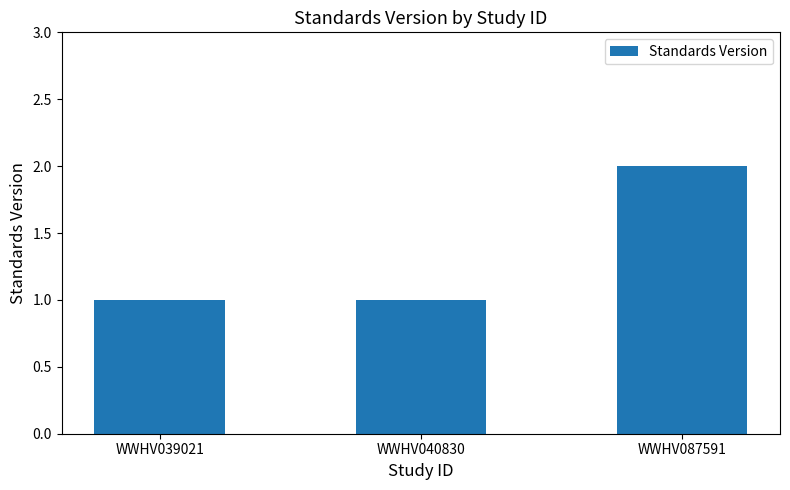

How many bars are there in total?

3